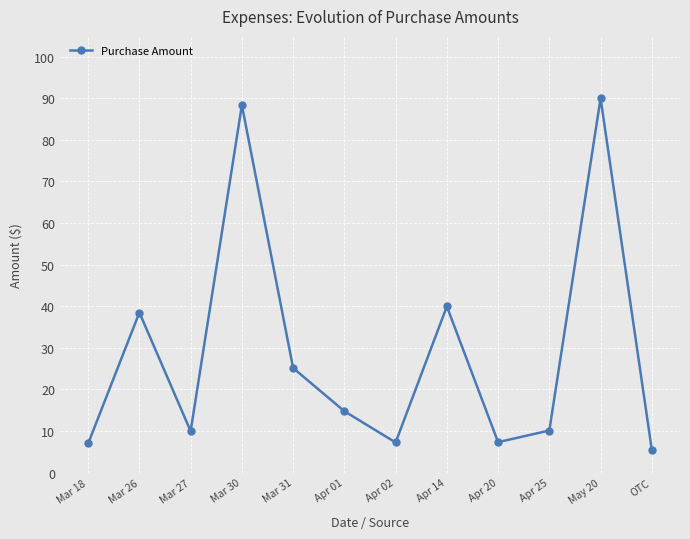

Is this an area chart (filled region under the line)?

No